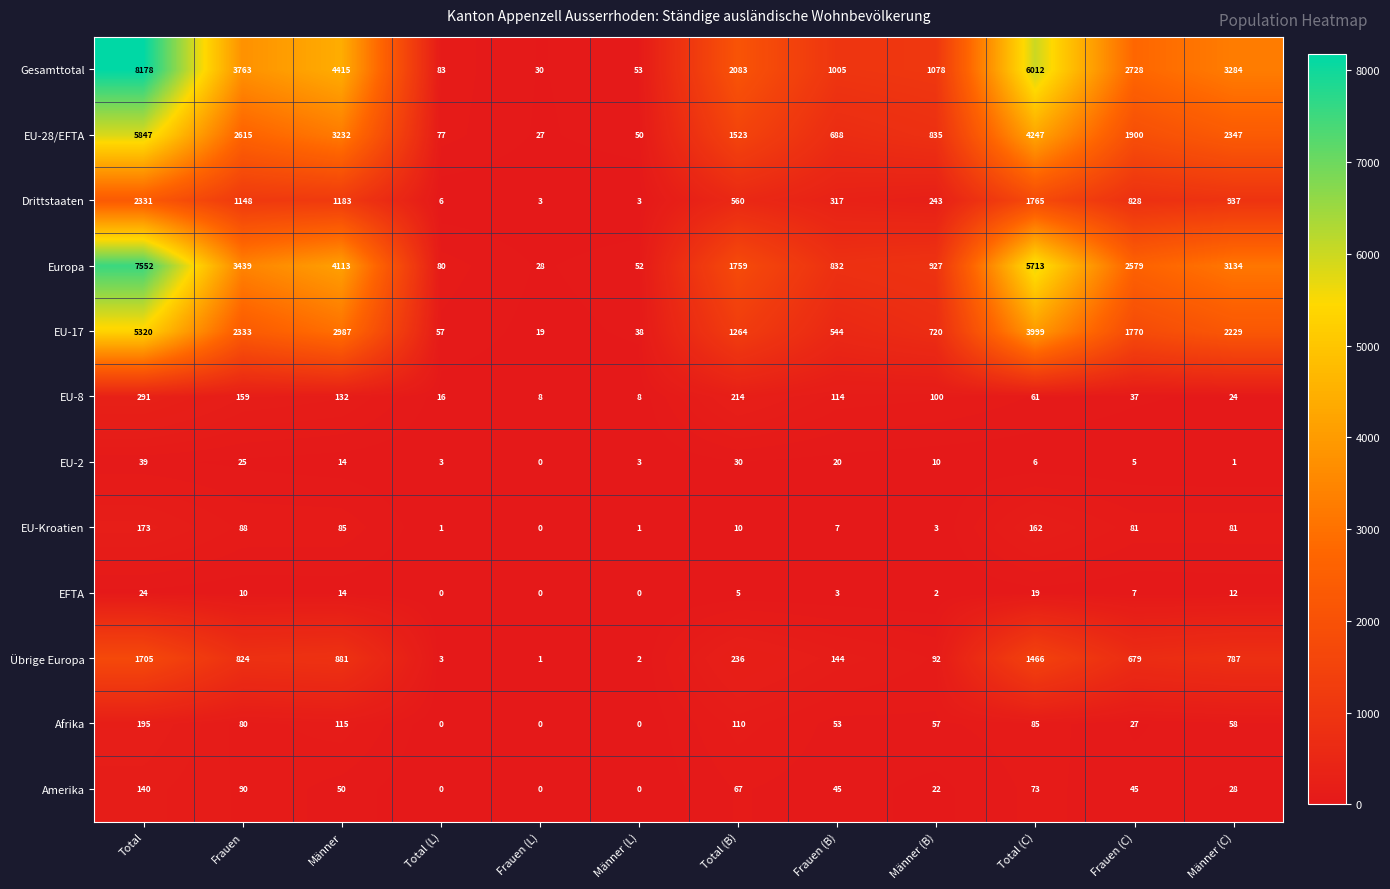

What is the spread (max minus min) of values at Frauen (L)?

30